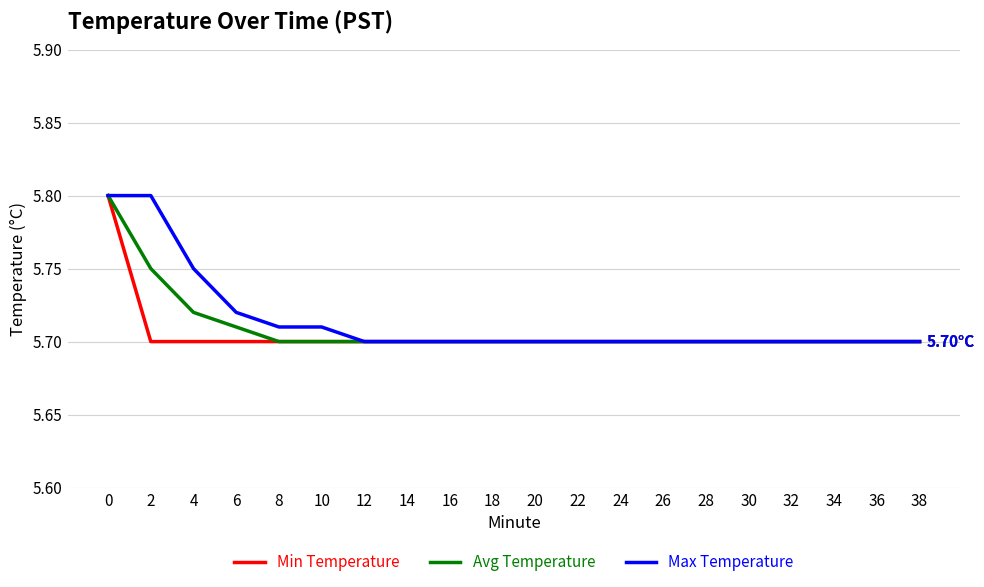

Is the value of Max Temperature at 8 greater than the value of Avg Temperature at 0?

No